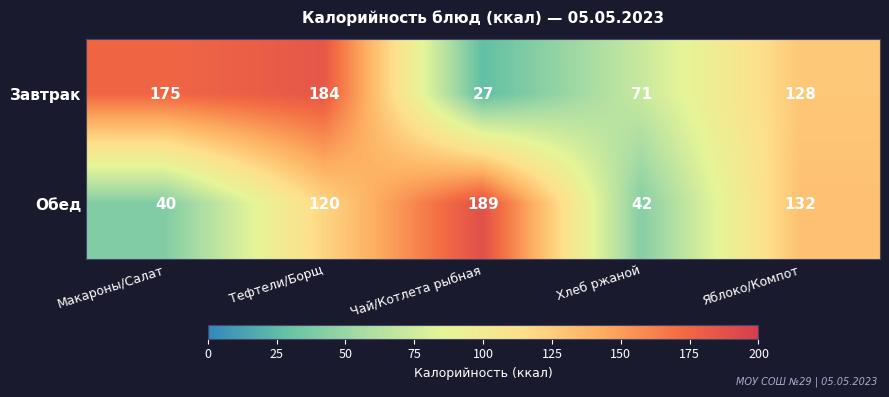

Where is Завтрак nearest to the value 105?

Яблоко/Компот